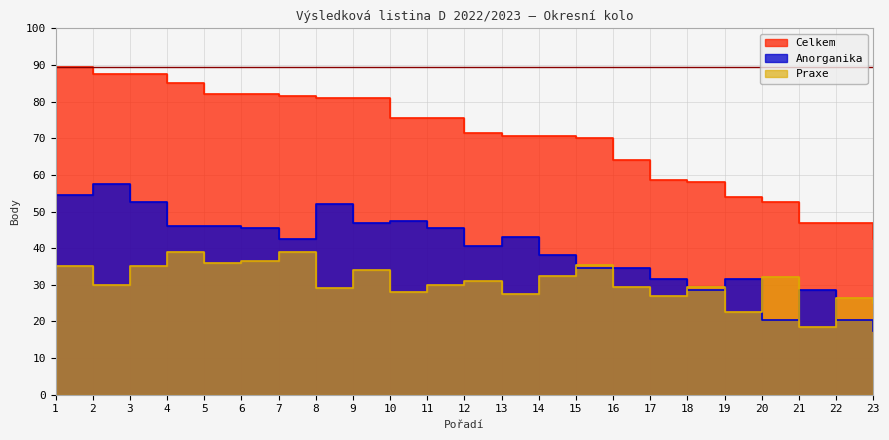

What value does the Anorganika series have at 10?

47.5